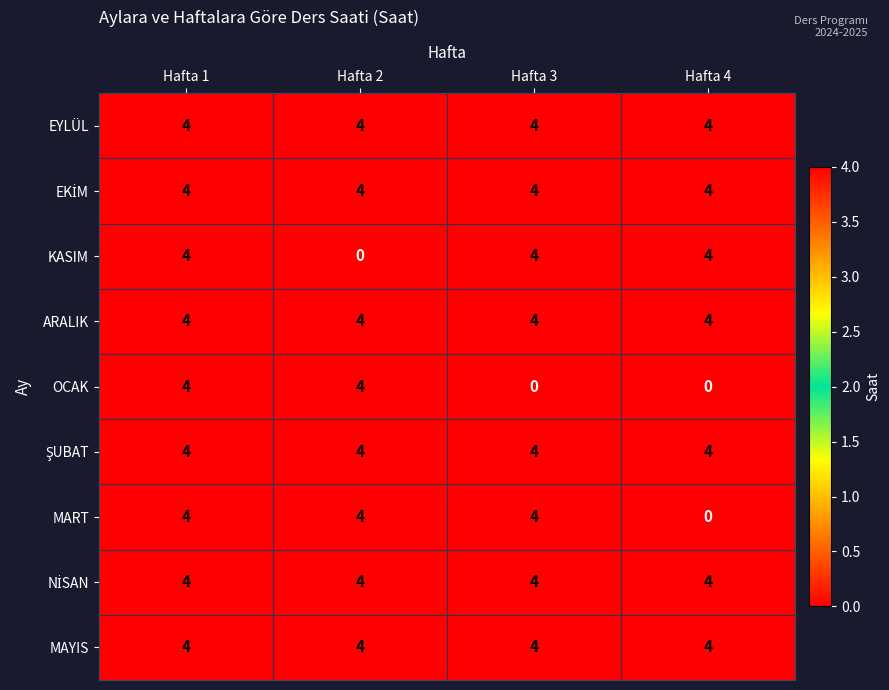

Which series changed the most between Hafta 1 and Hafta 2?

KASIM